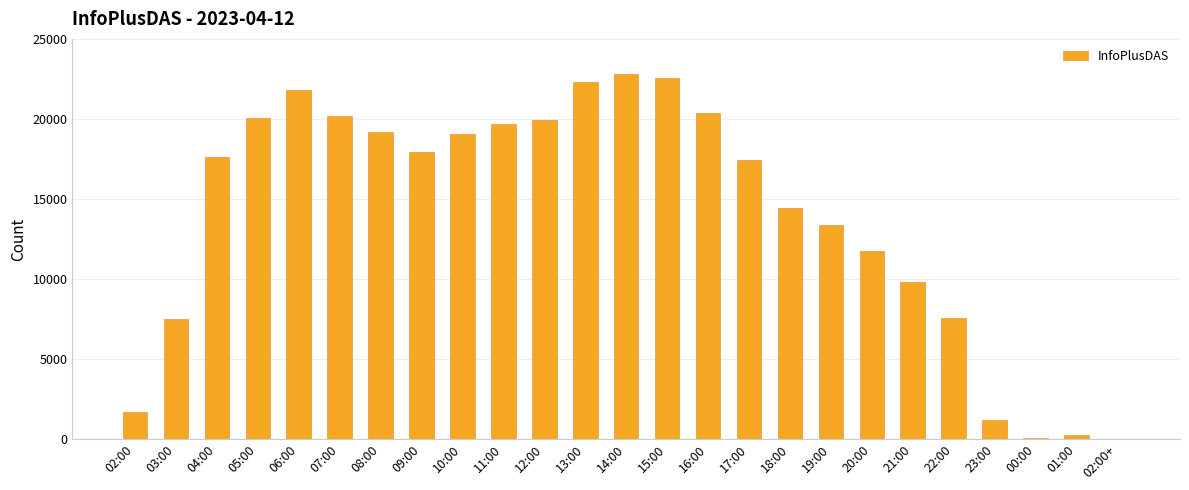

Are the bars horizontal?

No